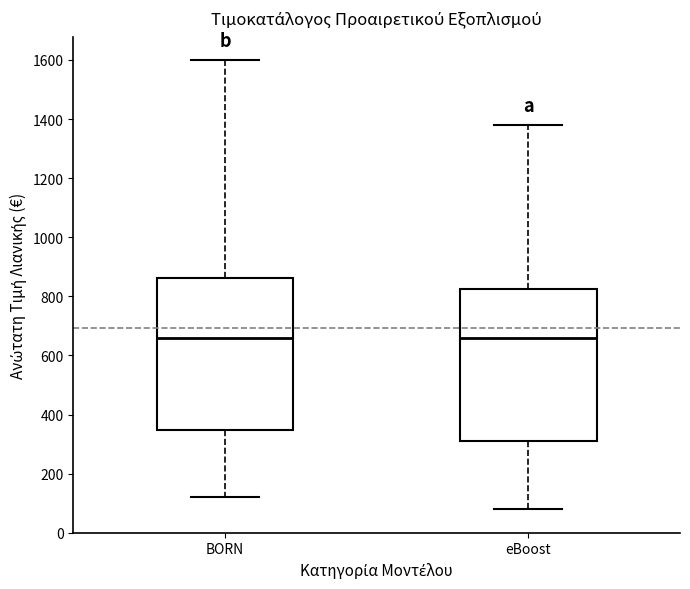

Reading left to right, read every box against the y-axis: the position of its median line, the range the box covers, and the ends of its whiskers. The values are not printed on the chart, so give them approximately, as read against the axis.

BORN: median 660, box 340 to 860, whiskers 120 to 1600
eBoost: median 660, box 300 to 820, whiskers 80 to 1380